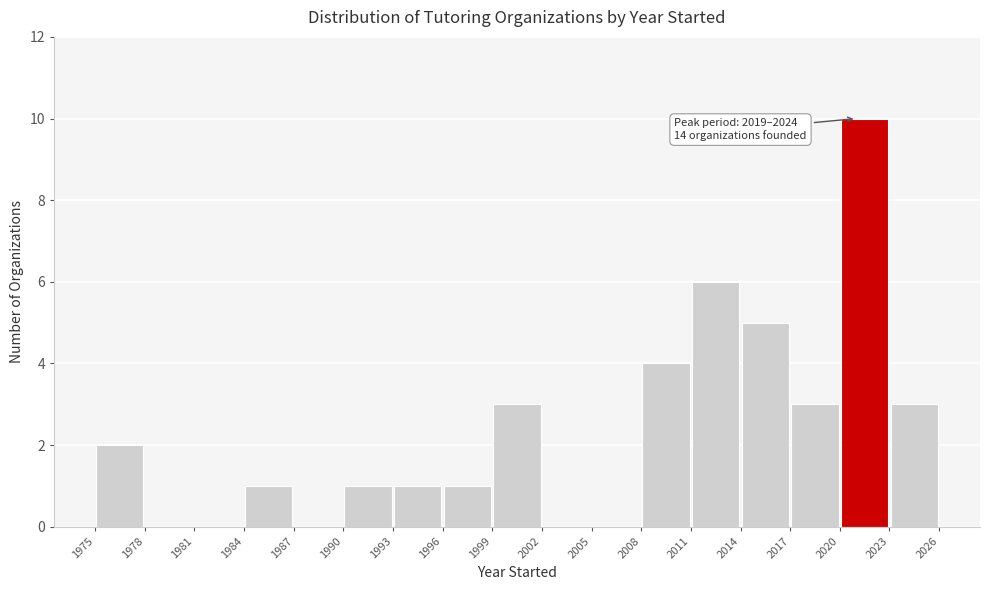

Over which range of the x-axis is the bar tallest?

2020 to 2023